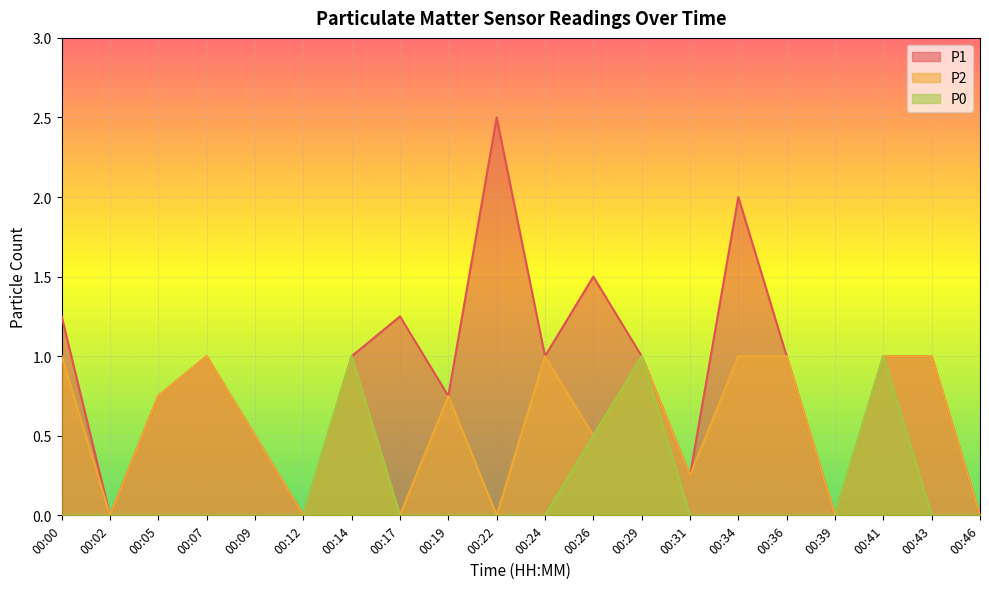

Is the value of P2 at 00:34 greater than the value of P0 at 00:46?

Yes